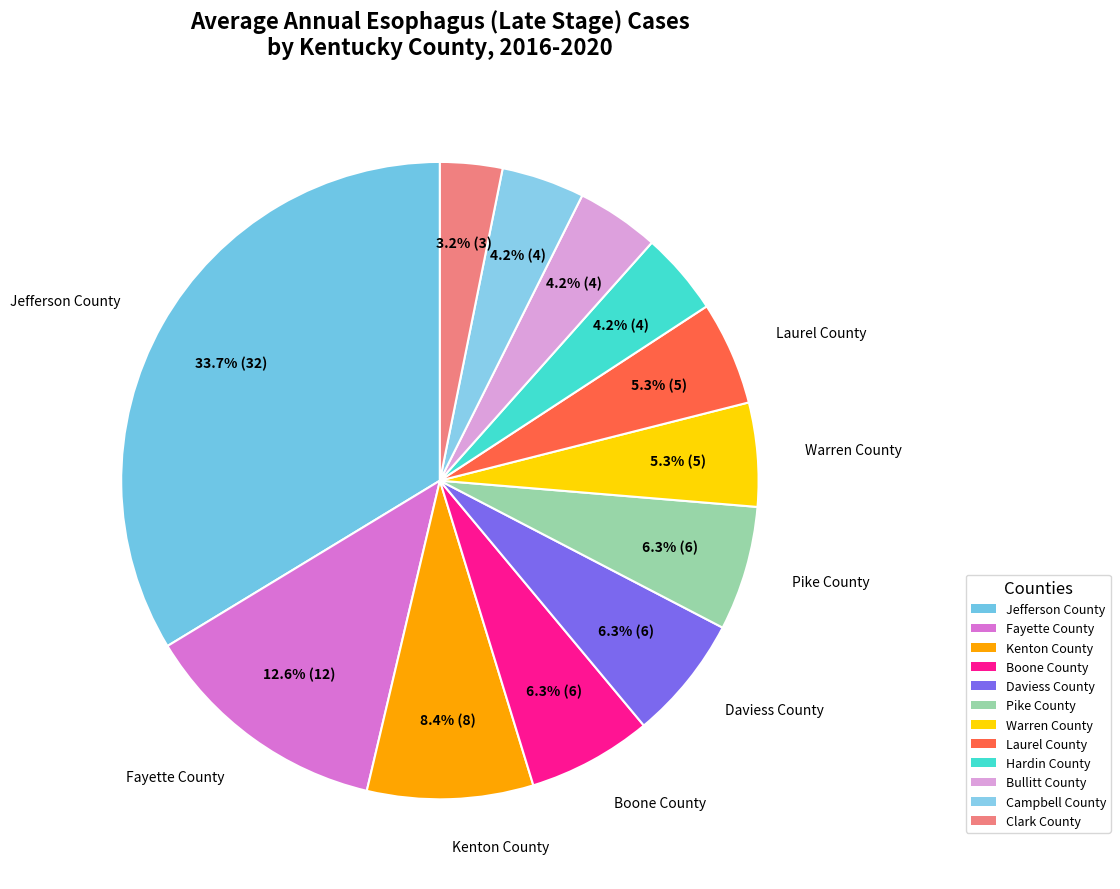

Rank the categories by value from lowest to highest.

Clark County, Hardin County, Bullitt County, Campbell County, Warren County, Laurel County, Boone County, Daviess County, Pike County, Kenton County, Fayette County, Jefferson County